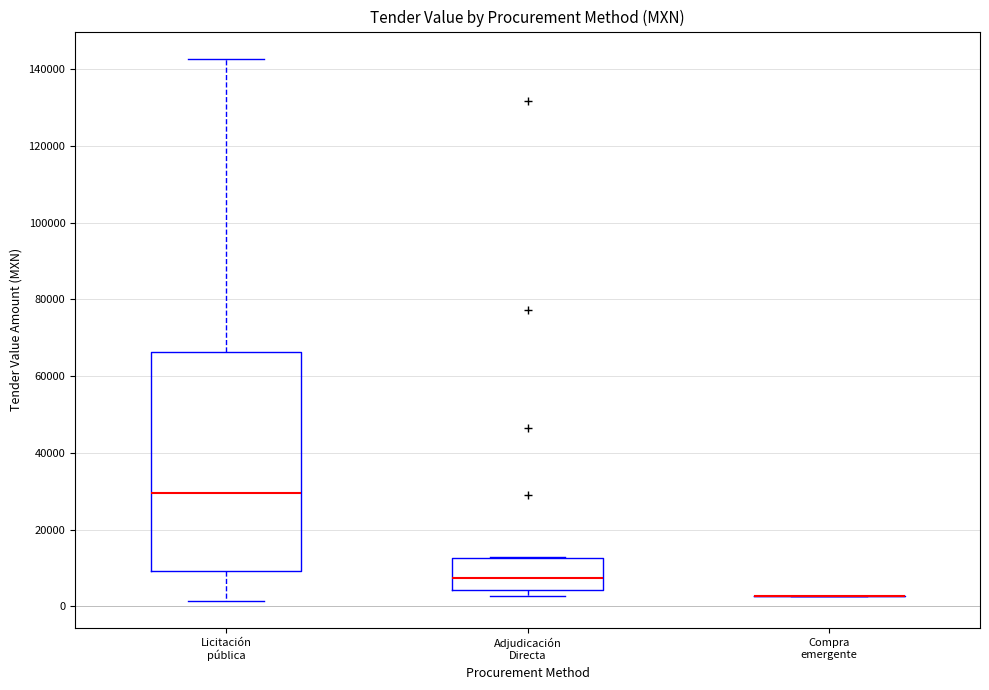

Reading left to right, transcribe this box plot: for each box, give where its median line is, the range the box spans, and where its two whiskers end, as read against the y-axis. The values are not printed on the chart, so give them approximately, as read against the axis.

Licitación pública: median 30000, box 10000 to 66000, whiskers 2000 to 142000
Adjudicación Directa: median 8000, box 4000 to 12000, whiskers 2000 to 12000
Compra emergente: box collapsed to a line at 2000, whiskers 2000 to 2000